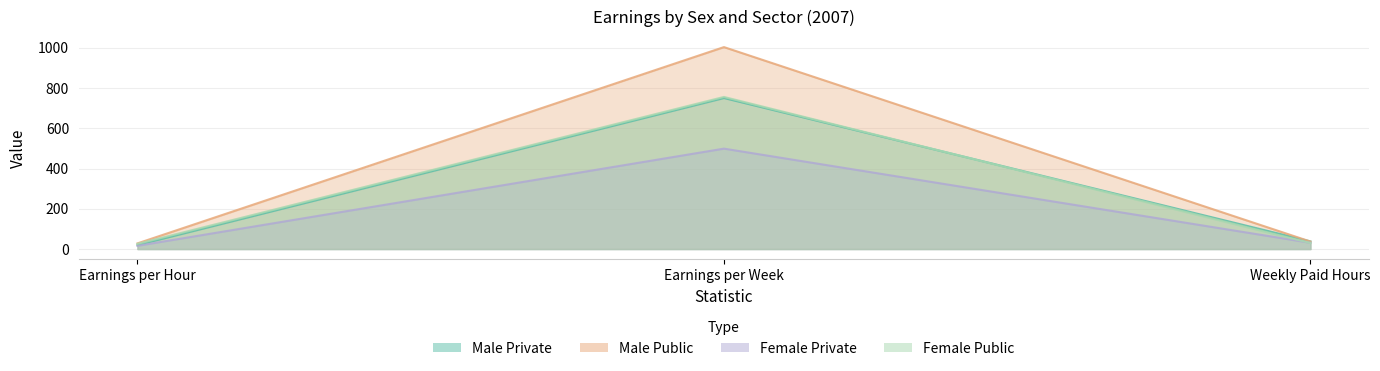

Is it true that Male Private equals 38.1 at Weekly Paid Hours?

True